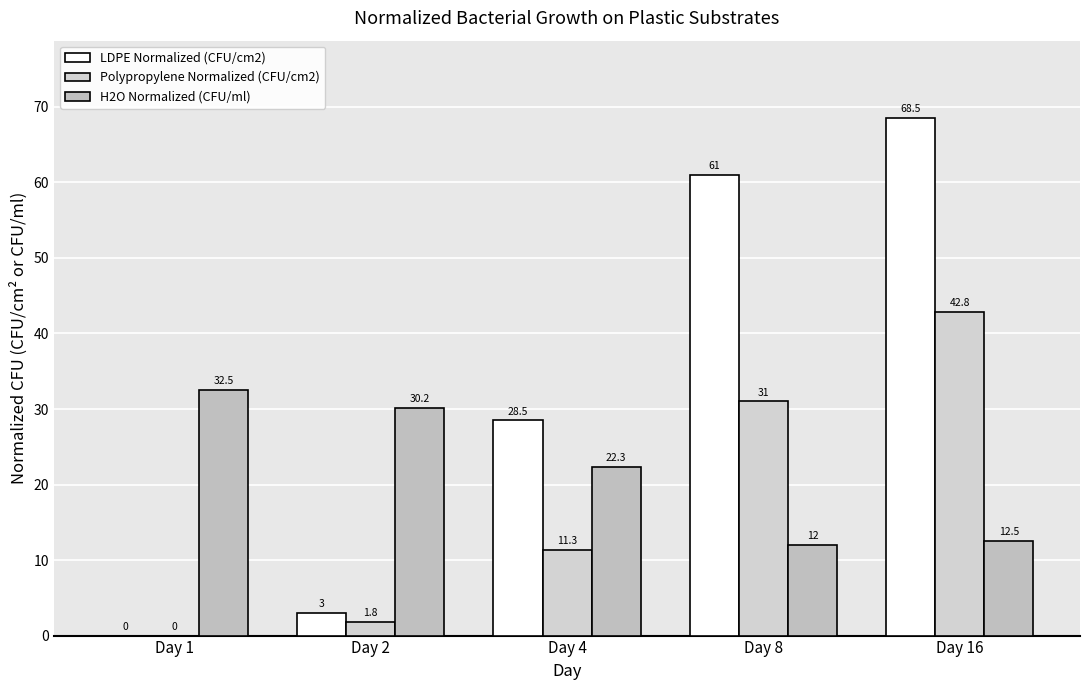

True or false: LDPE Normalized (CFU/cm2) has a value of -26.6 at Day 1.

False